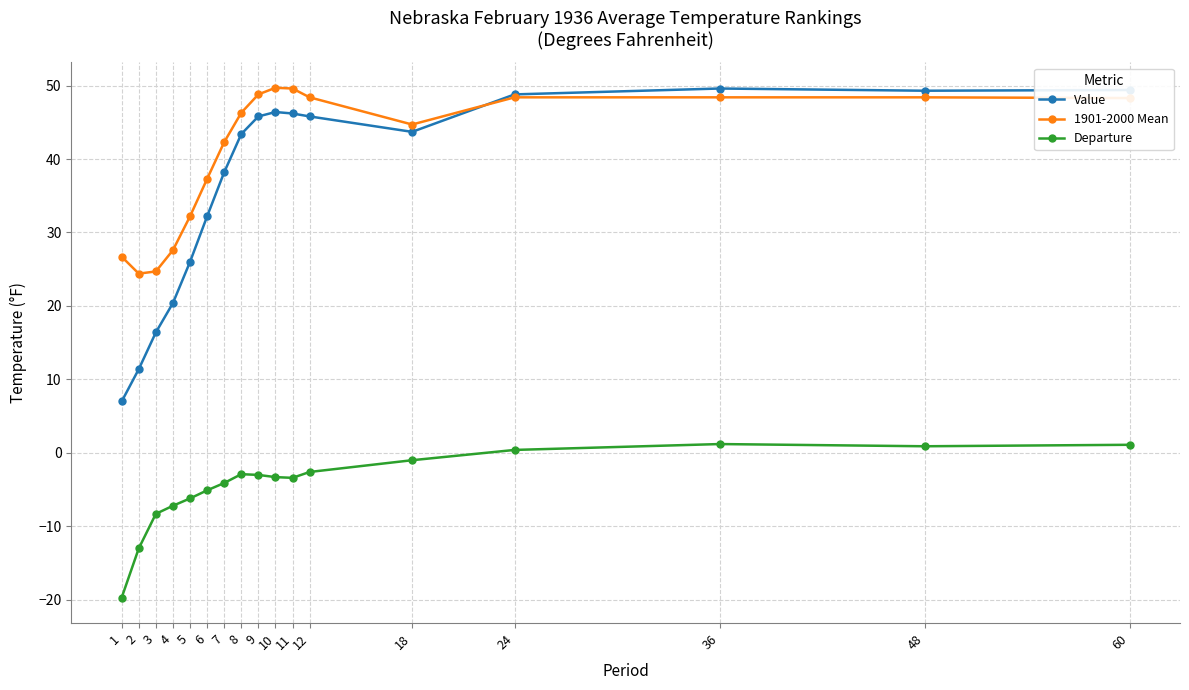

What value does the Value series have at 5?

26.0